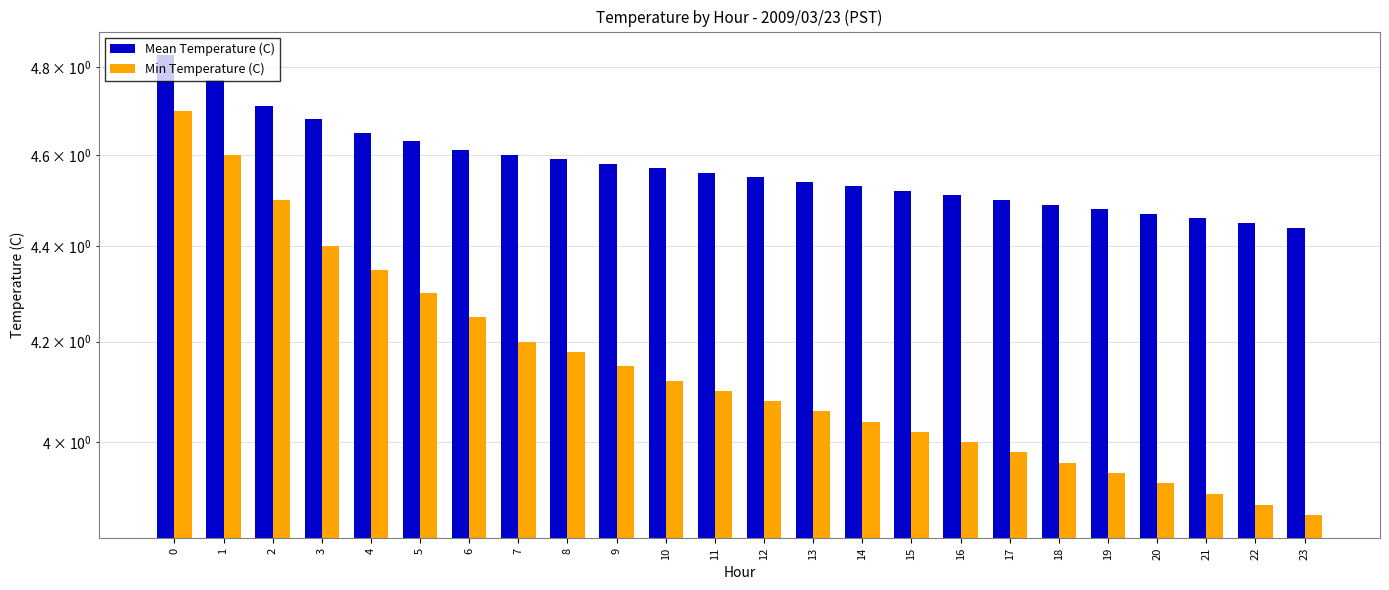

What is the spread (max minus min) of values at 19?

0.5